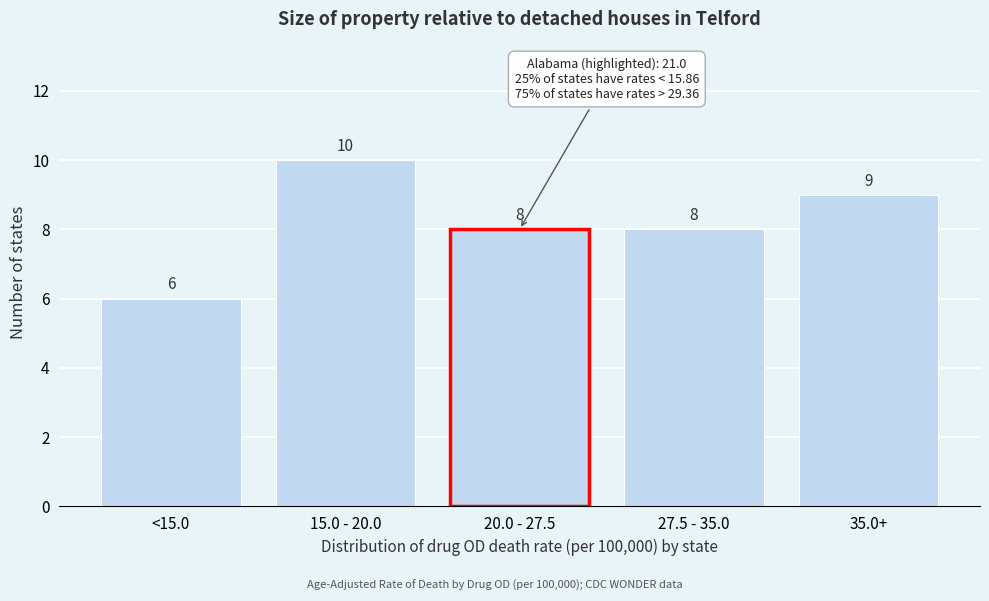

Reading left to right, transcribe all the data shown in this chart.

<15.0=6	15.0 - 20.0=10	20.0 - 27.5=8	27.5 - 35.0=8	35.0+=9